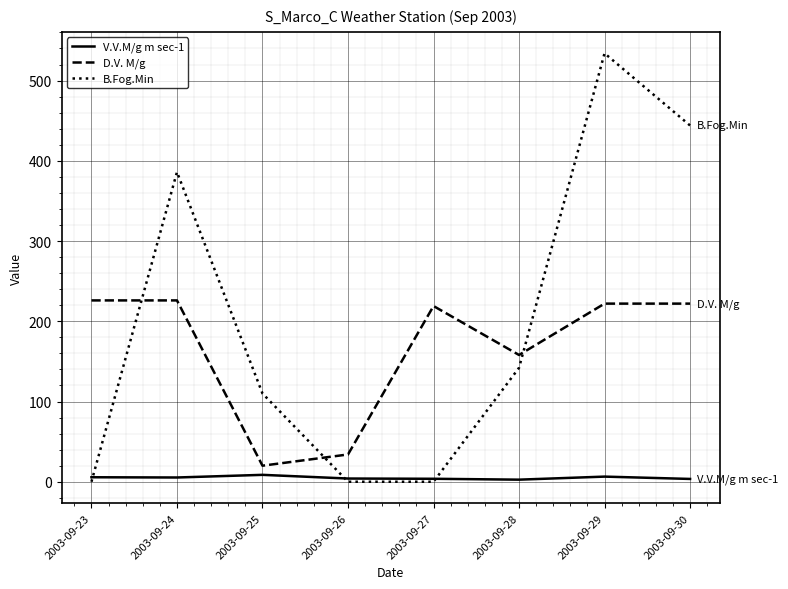

How many intersections are there between B.Fog.Min and D.V. M/g?

3